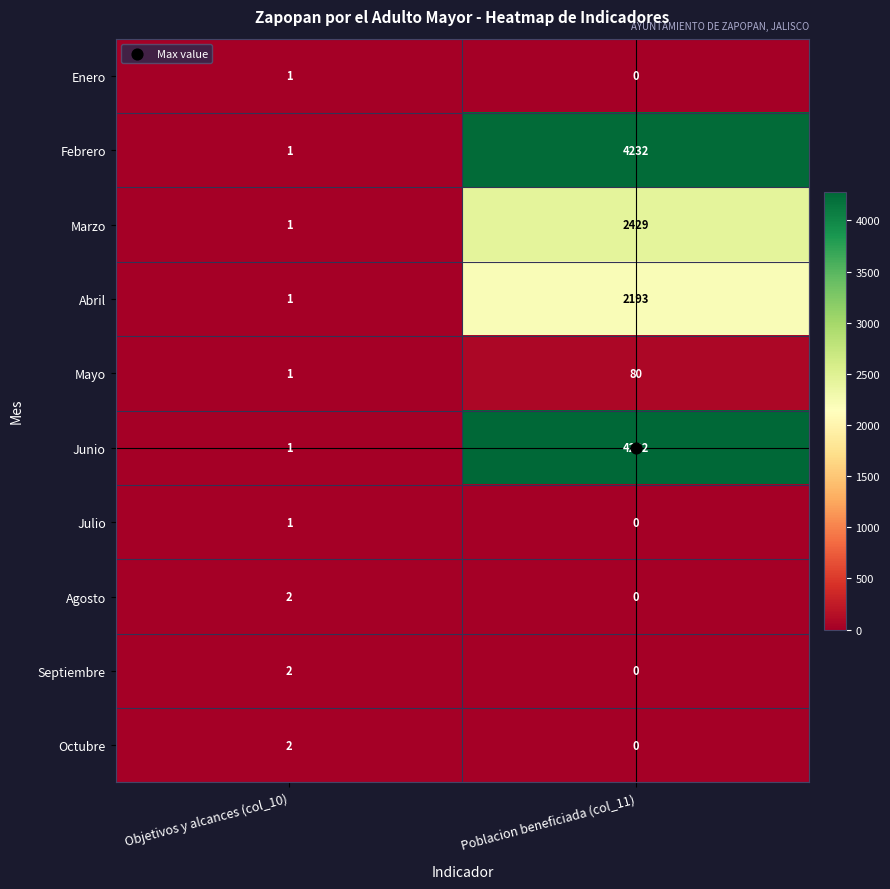

The Septiembre series shows 3 at Objetivos y alcances (col_10). True or false?

False